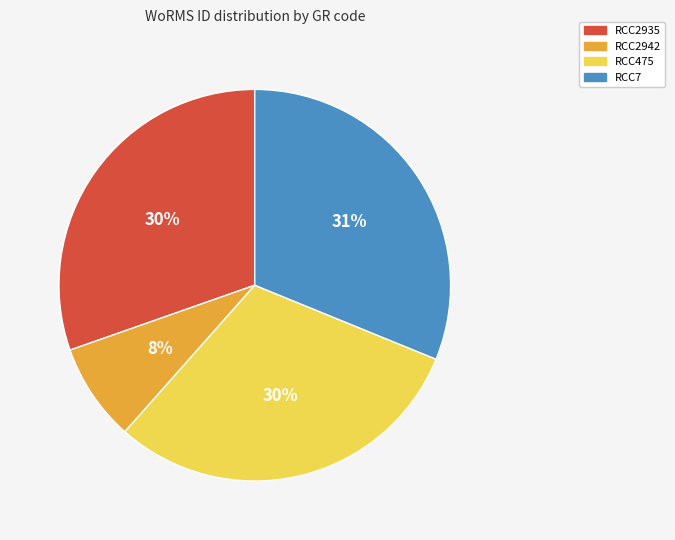

How many segments does this pie chart have?

4